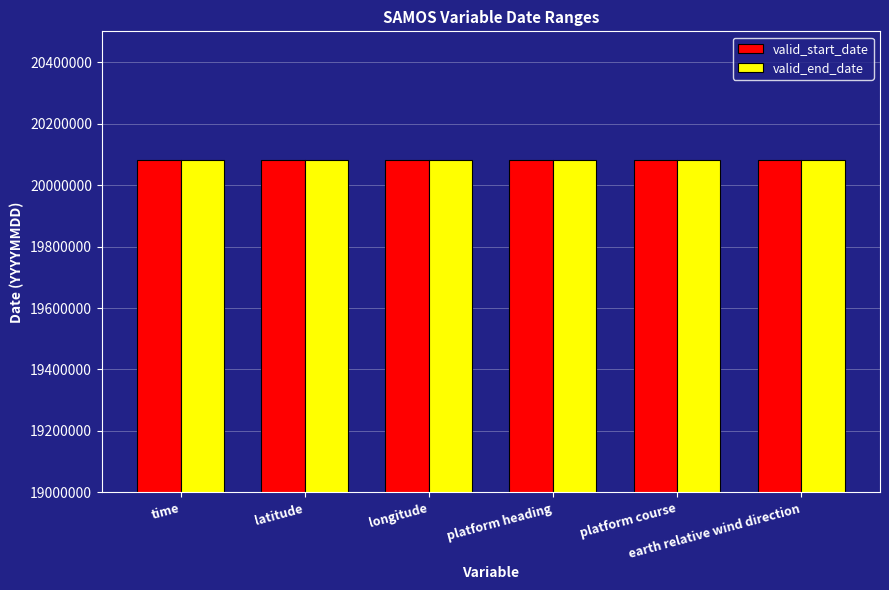

What is the minimum value shown in the chart?

20080101